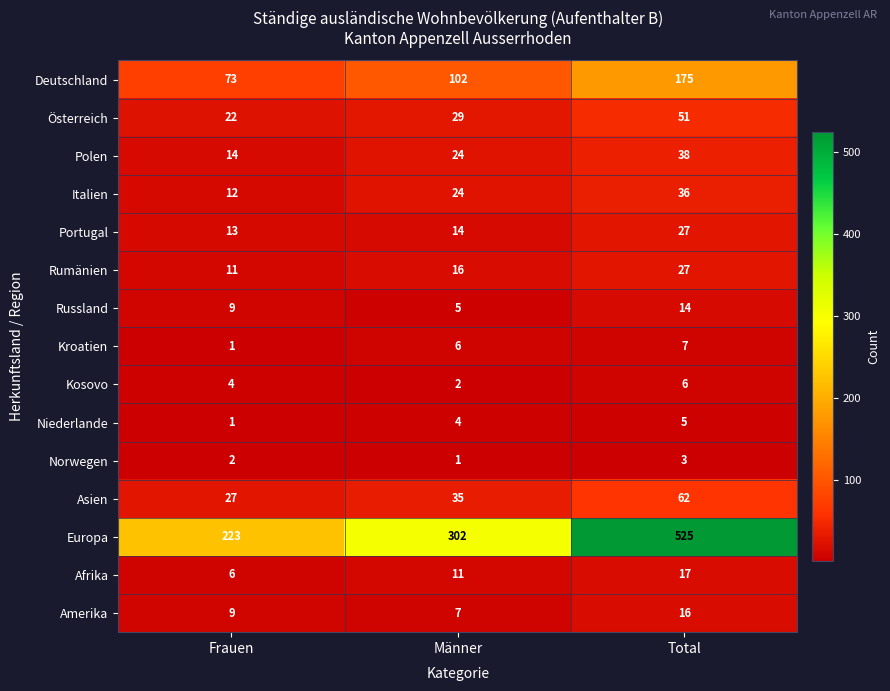

What is the smallest value displayed?

1